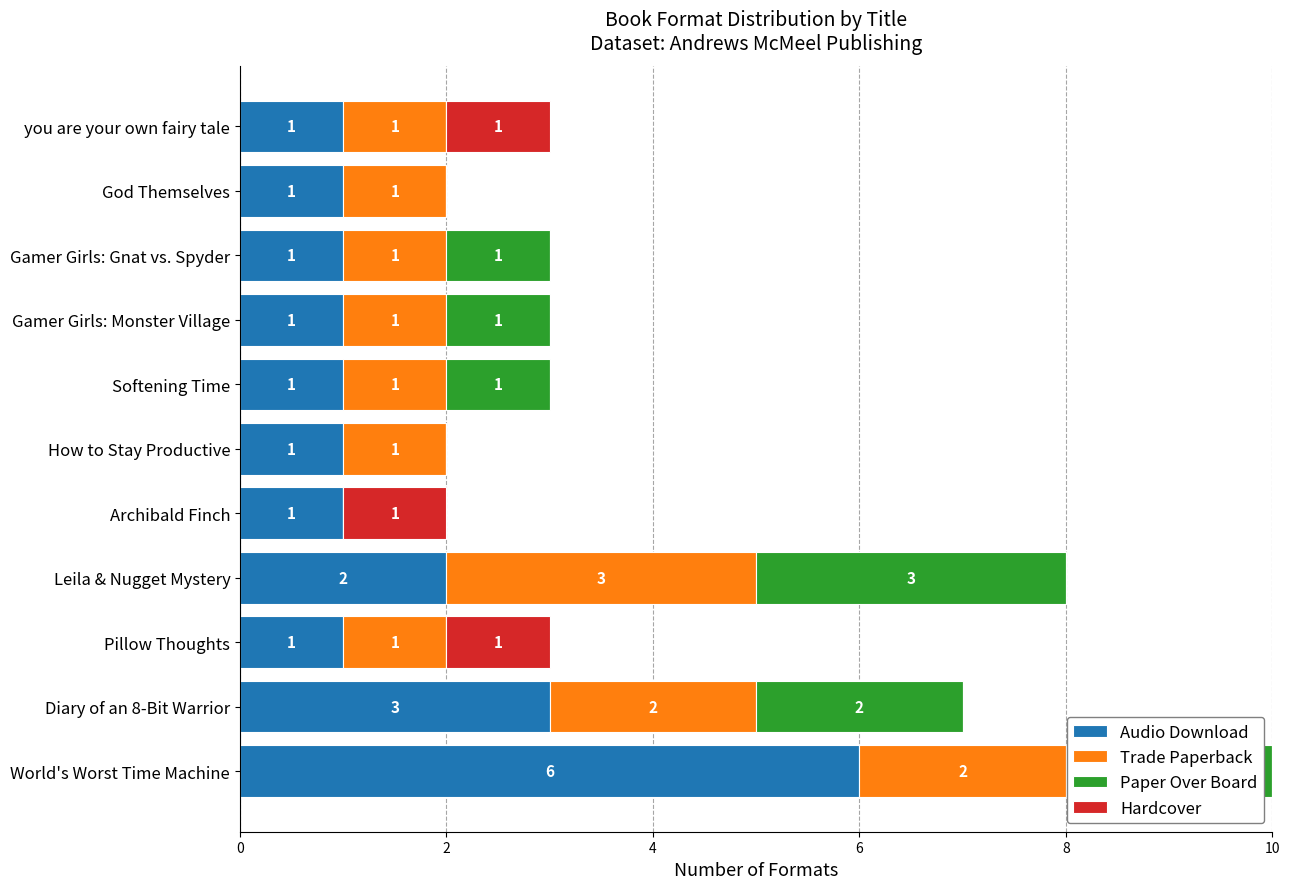

How many categories are shown in the chart?

11